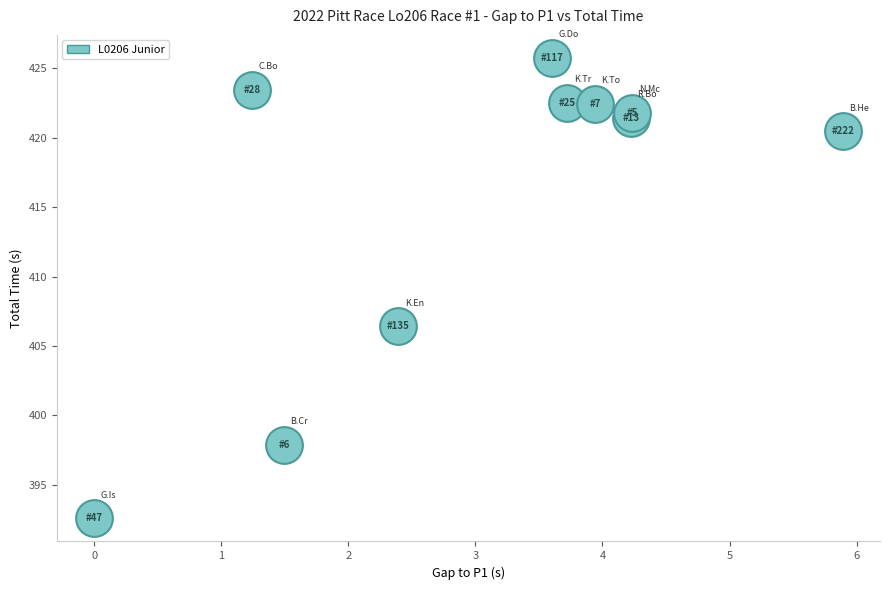

What Y value in the scatter plot is closest to 409?

406.4